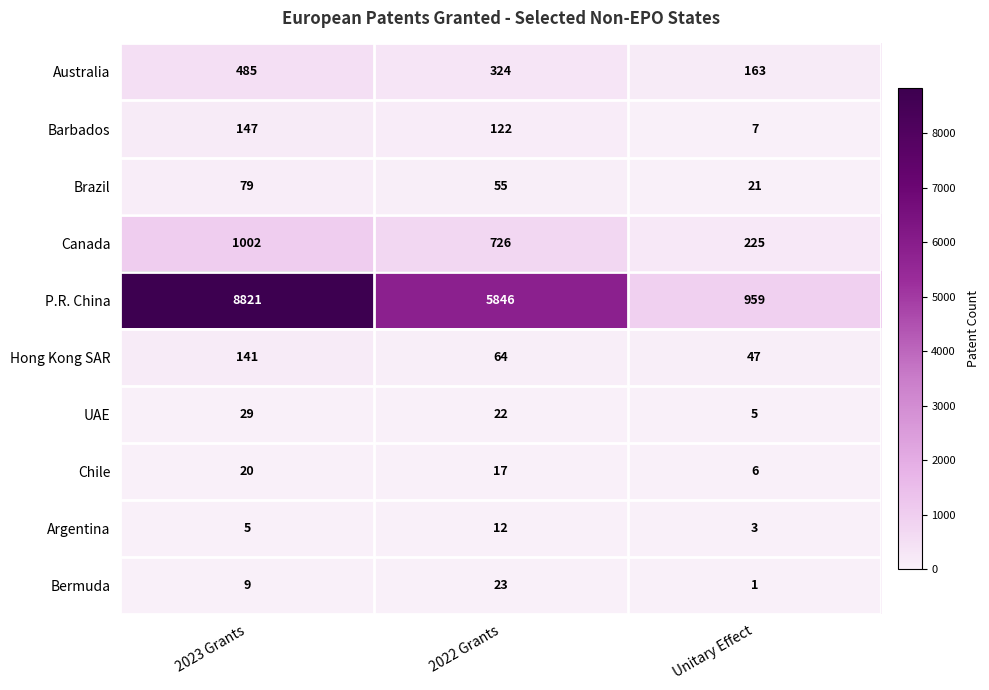

Reading left to right, extract all data points from this chart.

Australia: 2023 Grants=485	2022 Grants=324	Unitary Effect=163
Barbados: 2023 Grants=147	2022 Grants=122	Unitary Effect=7
Brazil: 2023 Grants=79	2022 Grants=55	Unitary Effect=21
Canada: 2023 Grants=1002	2022 Grants=726	Unitary Effect=225
P.R. China: 2023 Grants=8821	2022 Grants=5846	Unitary Effect=959
Hong Kong SAR: 2023 Grants=141	2022 Grants=64	Unitary Effect=47
UAE: 2023 Grants=29	2022 Grants=22	Unitary Effect=5
Chile: 2023 Grants=20	2022 Grants=17	Unitary Effect=6
Argentina: 2023 Grants=5	2022 Grants=12	Unitary Effect=3
Bermuda: 2023 Grants=9	2022 Grants=23	Unitary Effect=1